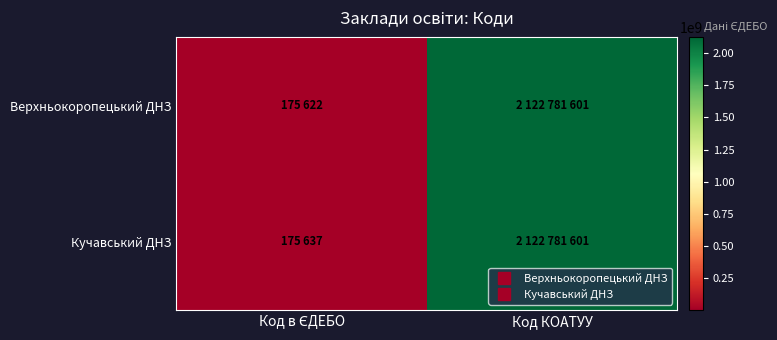

Which series has the largest range (max minus min)?

Верхньокоропецький ДНЗ